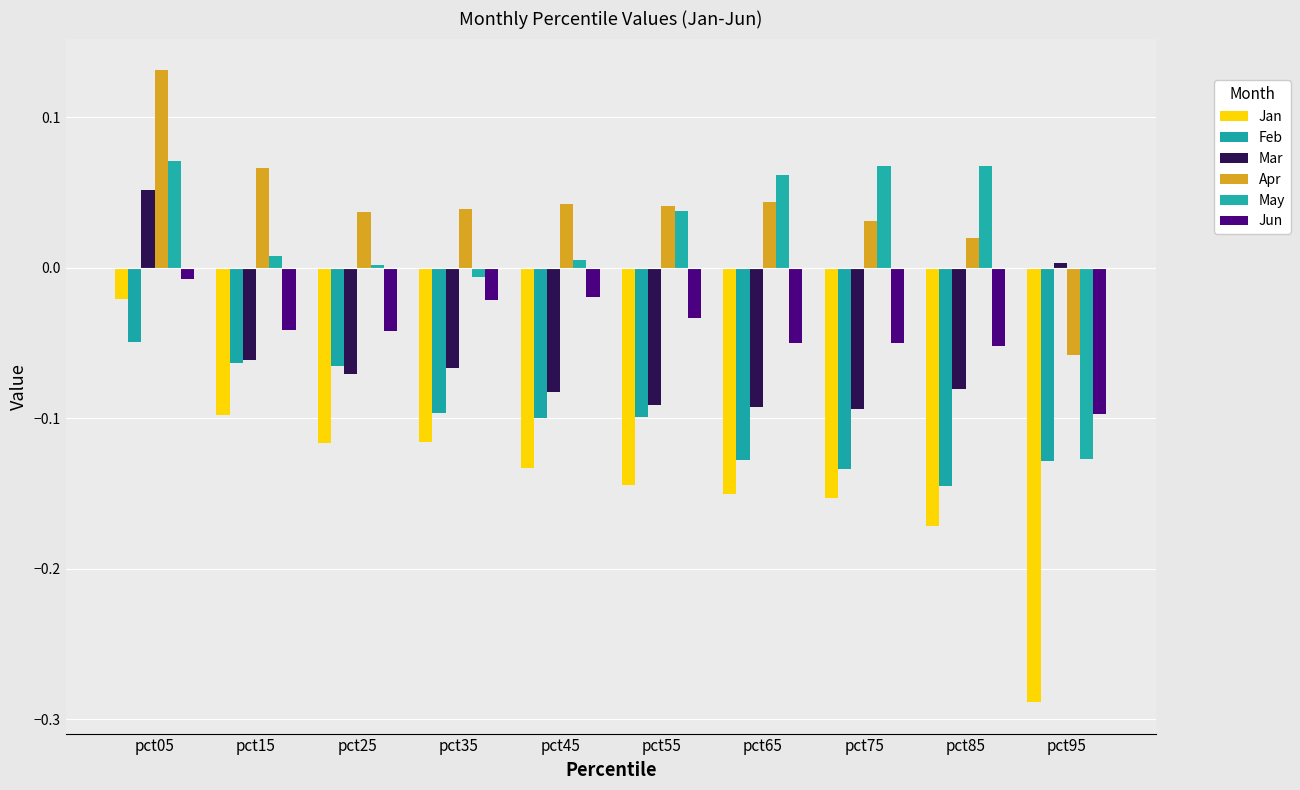

Which category has the highest value in the Jan series?

pct05